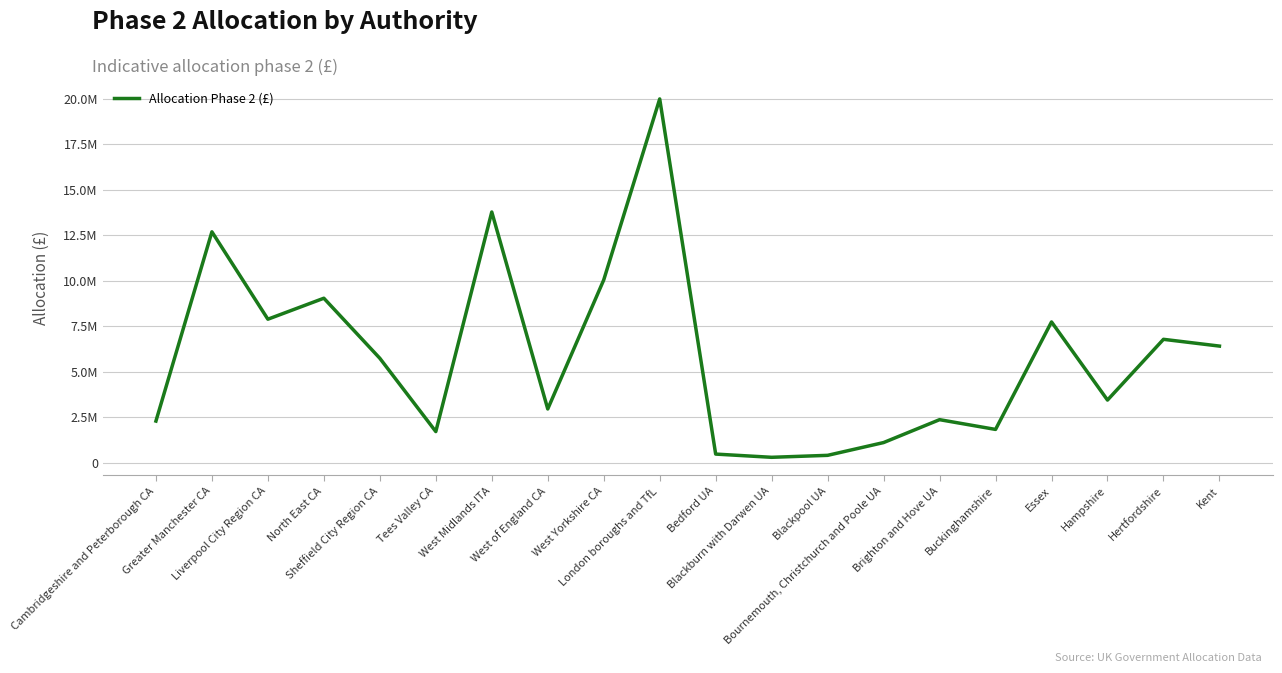

What is the minimum value shown in the chart?

308000